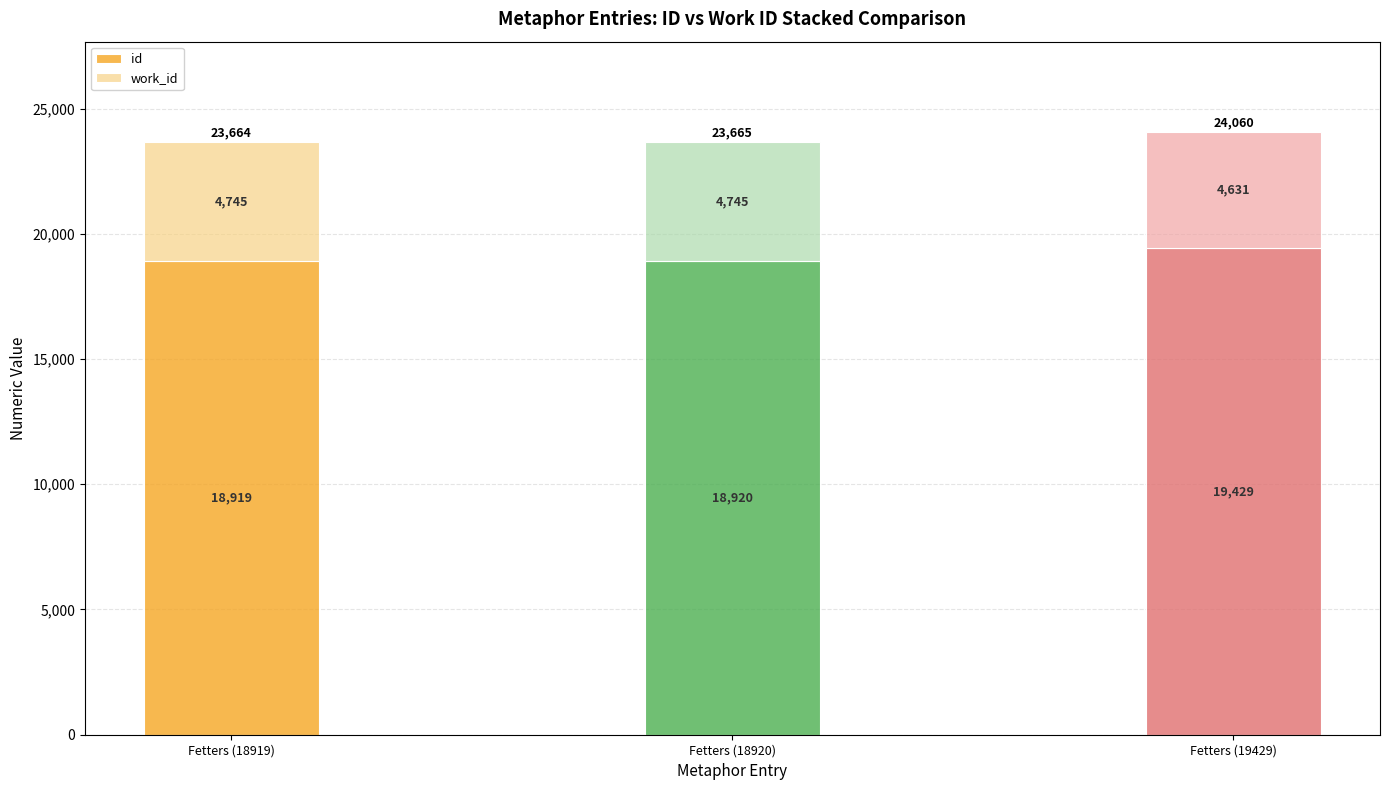

Rank the categories by id value from lowest to highest.

Fetters (18919), Fetters (18920), Fetters (19429)